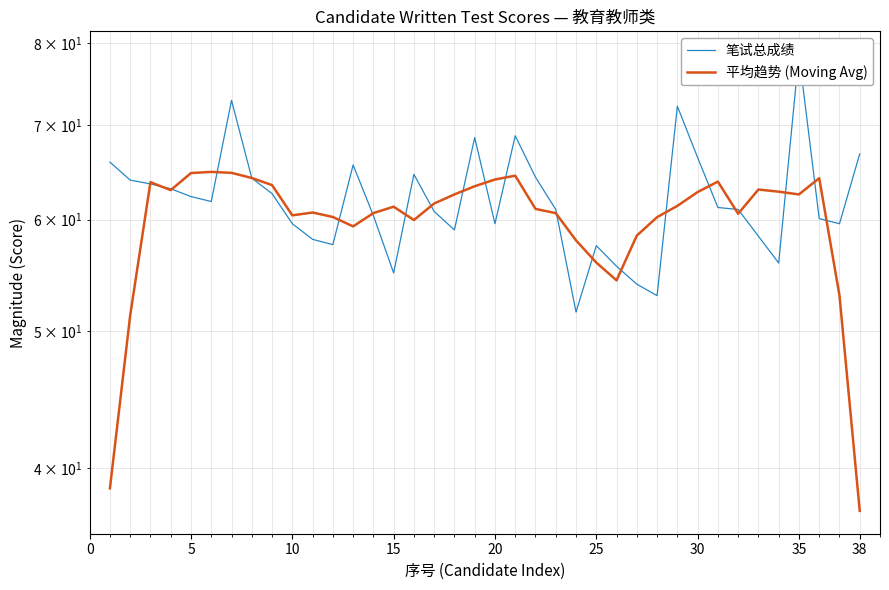

Which series has the largest total across all categories?

笔试总成绩